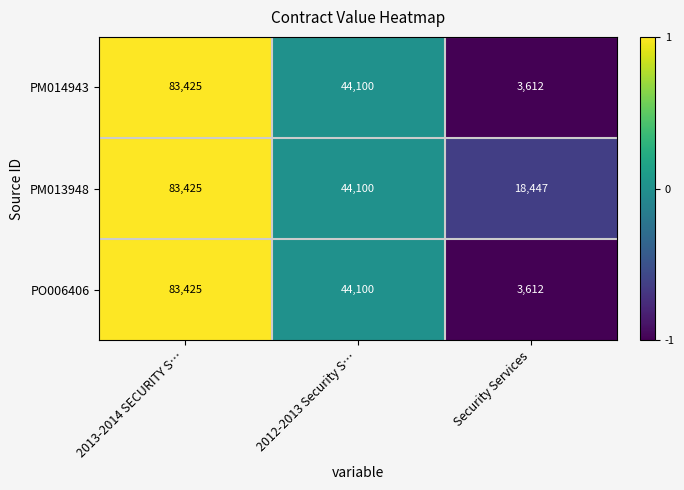

Which series has the largest total across all categories?

PM013948